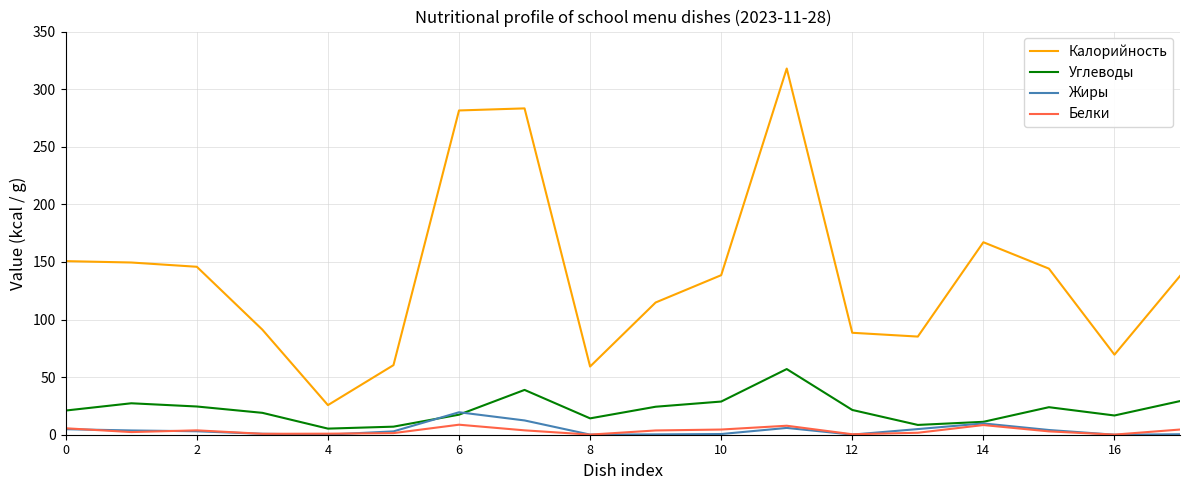

What are all the series names shown in the legend?

Калорийность, Углеводы, Жиры, Белки